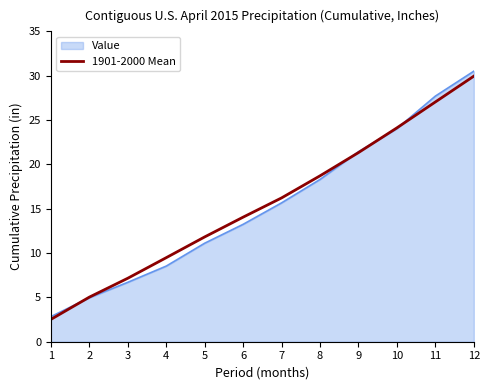

List the labels in order of 1901-2000 Mean value, smallest first.

1, 2, 3, 4, 5, 6, 7, 8, 9, 10, 11, 12